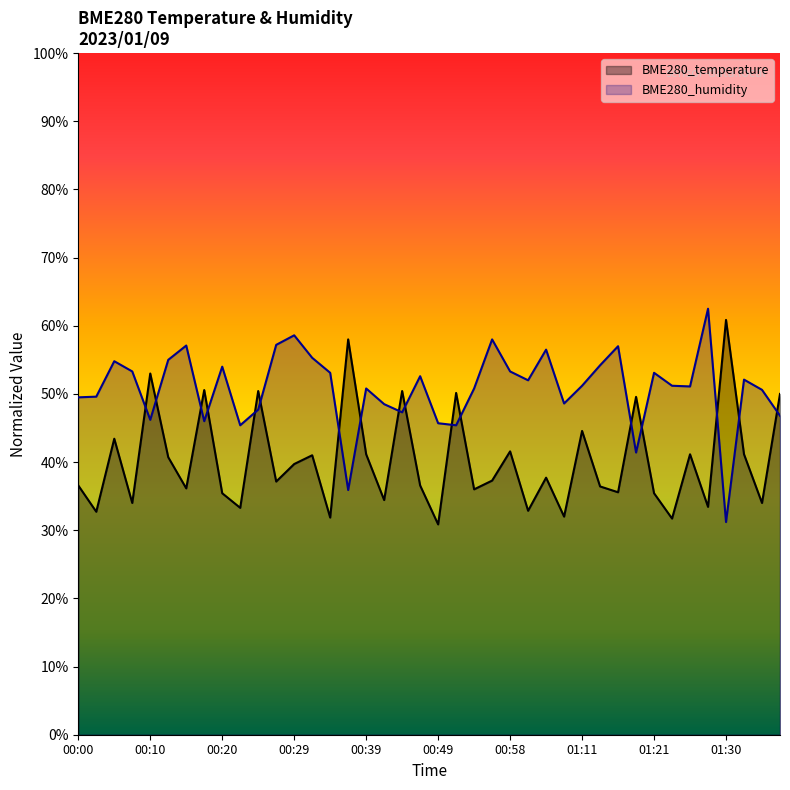

Rank the categories by BME280_temperature value from highest to lowest.

01:30, 00:37, 00:10, 00:17, 00:24, 00:44, 00:51, 01:38, 01:18, 01:11, 00:05, 00:58, 00:39, 01:26, 01:33, 00:32, 00:12, 00:29, 01:03, 00:56, 00:27, 00:00, 00:46, 01:13, 00:15, 00:54, 01:16, 00:20, 01:21, 00:41, 00:07, 01:35, 01:28, 00:22, 01:01, 00:03, 01:08, 00:34, 01:23, 00:49